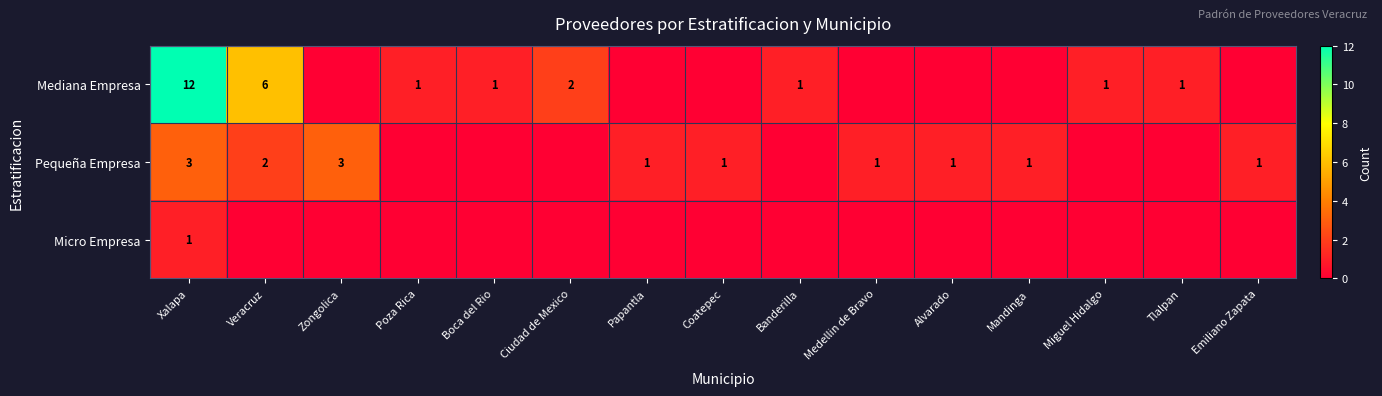

The Mediana Empresa series shows 12 at Xalapa. True or false?

True